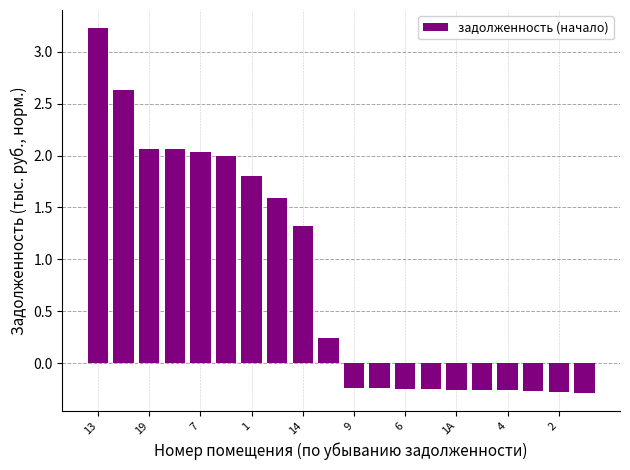

What is the greatest value displayed?

3.2